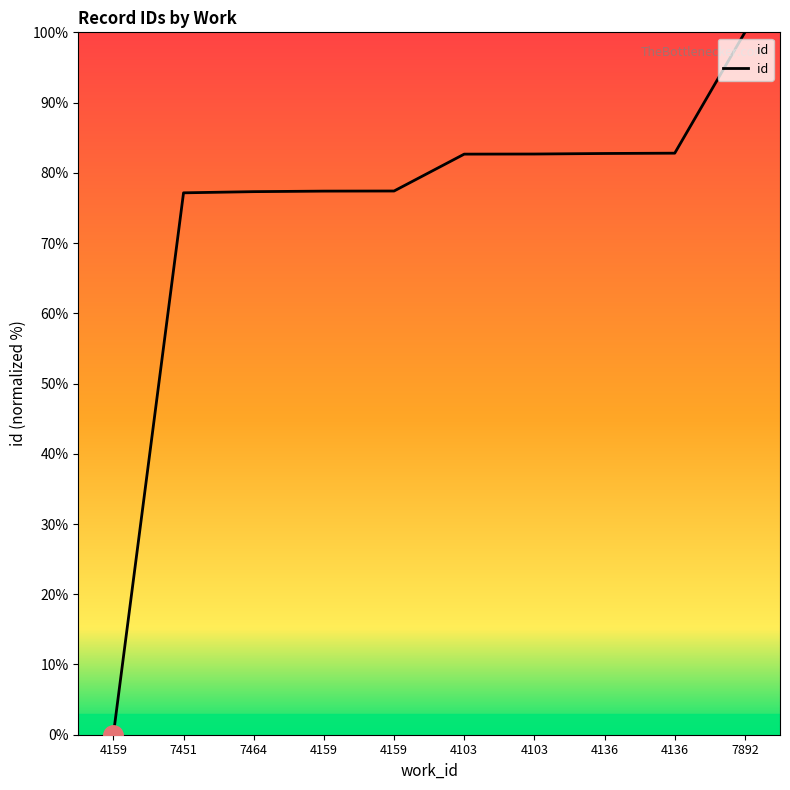

List the labels in order of value, smallest first.

4159, 7451, 7464, 4159, 4159, 4103, 4103, 4136, 4136, 7892